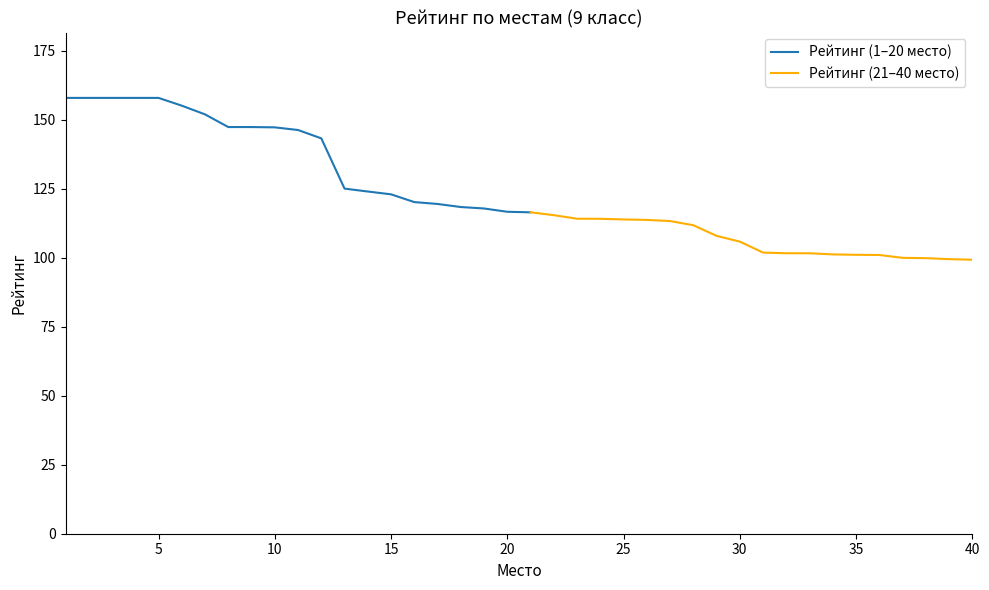

Which has a higher value, 7 or 6?

6